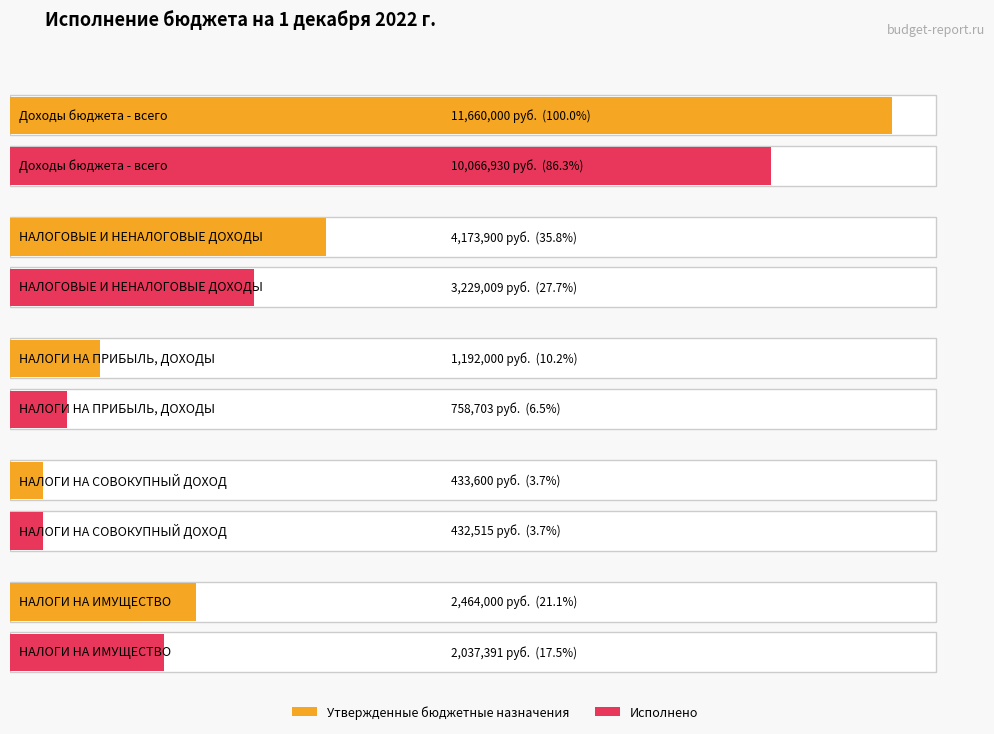

What is the approximate value of Утвержденные бюджетные назначения at НАЛОГИ НА ИМУЩЕСТВО?

2464000.0